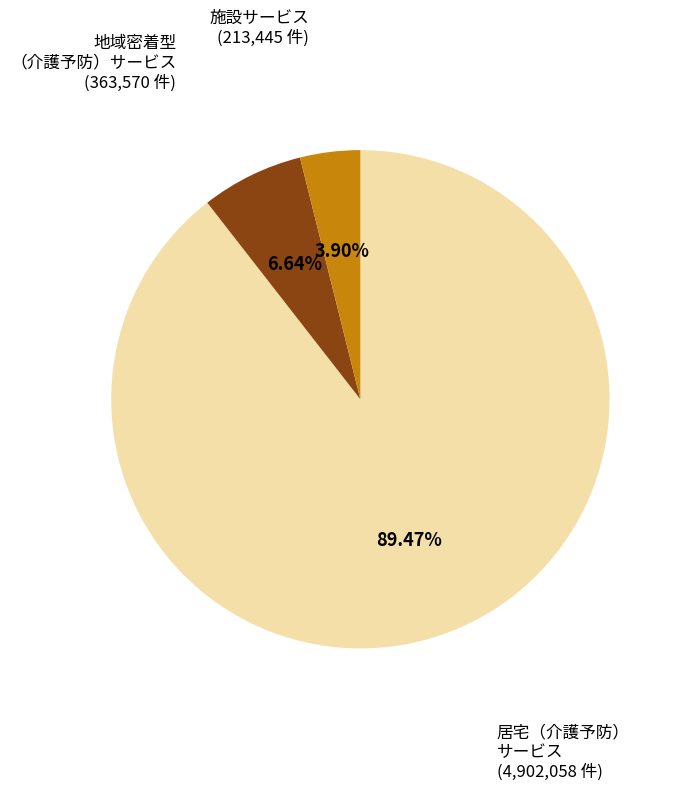

Which has a higher value, 施設サービス (213,445 件) or 地域密着型 （介護予防）サービス (363,570 件)?

地域密着型 （介護予防）サービス (363,570 件)